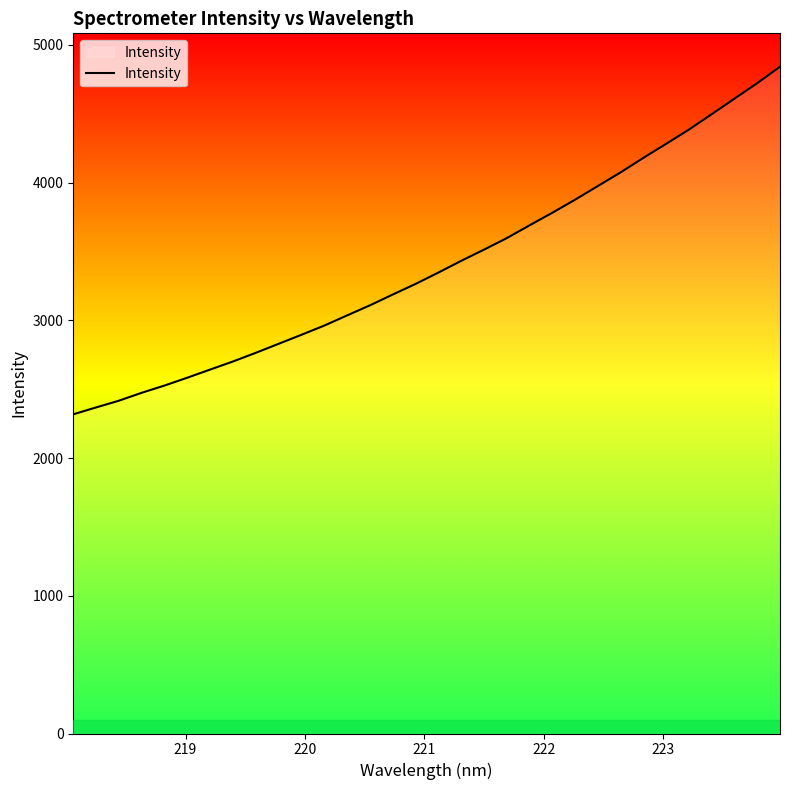

What is the difference between the maximum and minimum values?

2524.1